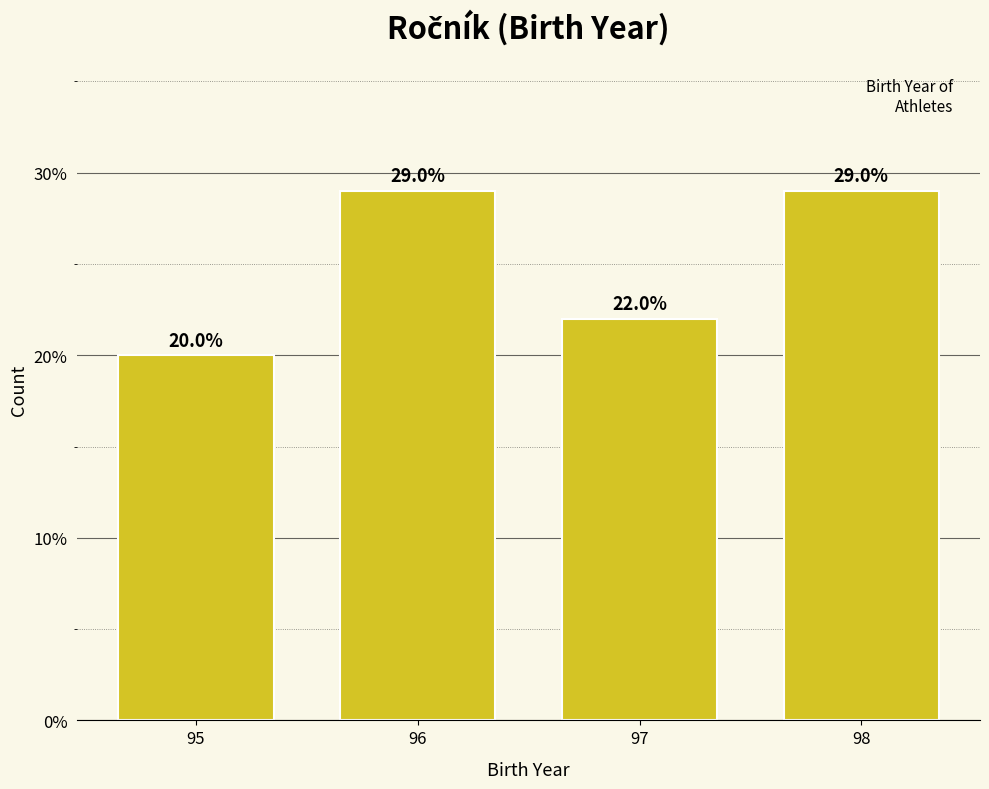

Reading right to left, transcribe all the data shown in this chart.

98=29.0	97=22.0	96=29.0	95=20.0